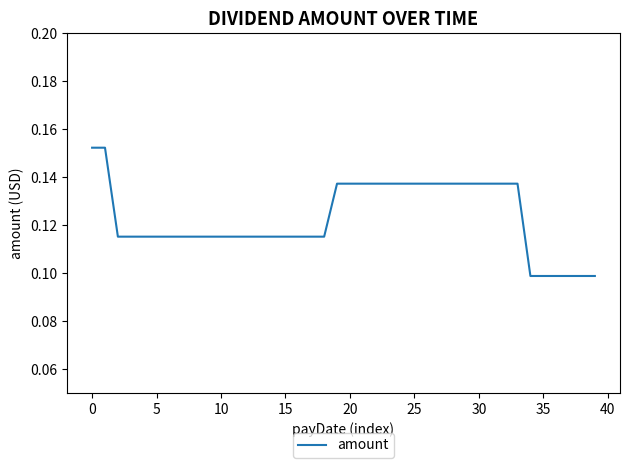

How many series are shown in this chart?

1